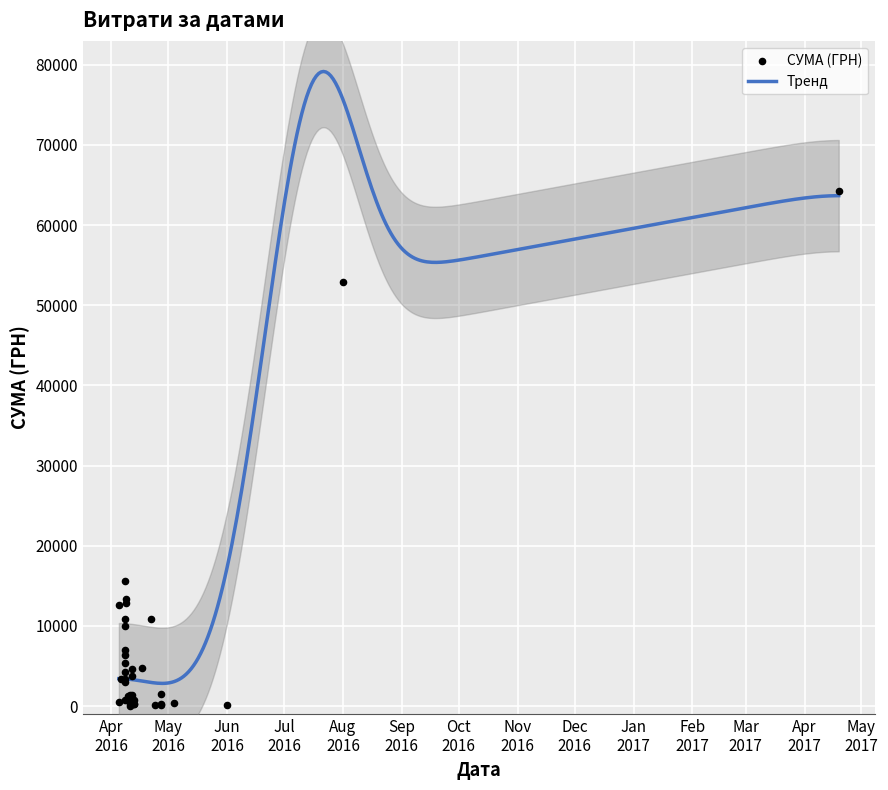

Which has a higher value, 11.04.2016 or 08.04.2016?

08.04.2016